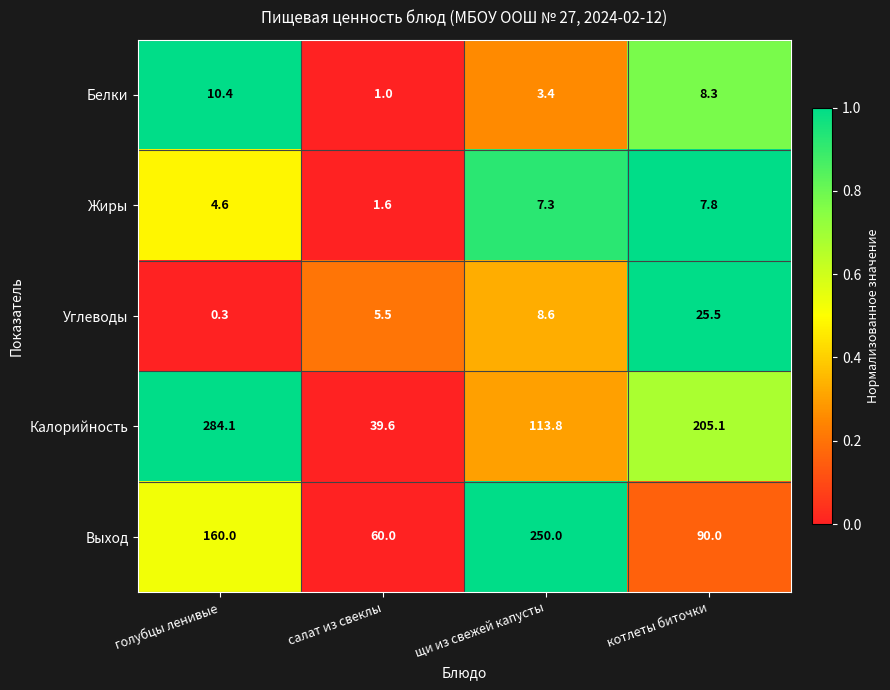

What is the minimum value shown in the chart?

0.3